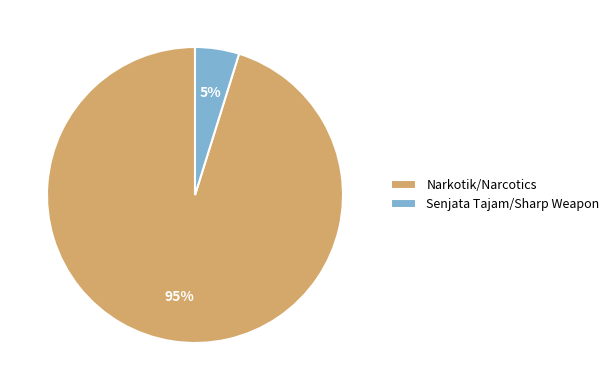

Combined, do Narkotik/Narcotics and Senjata Tajam/Sharp Weapon account for over 50%?

Yes